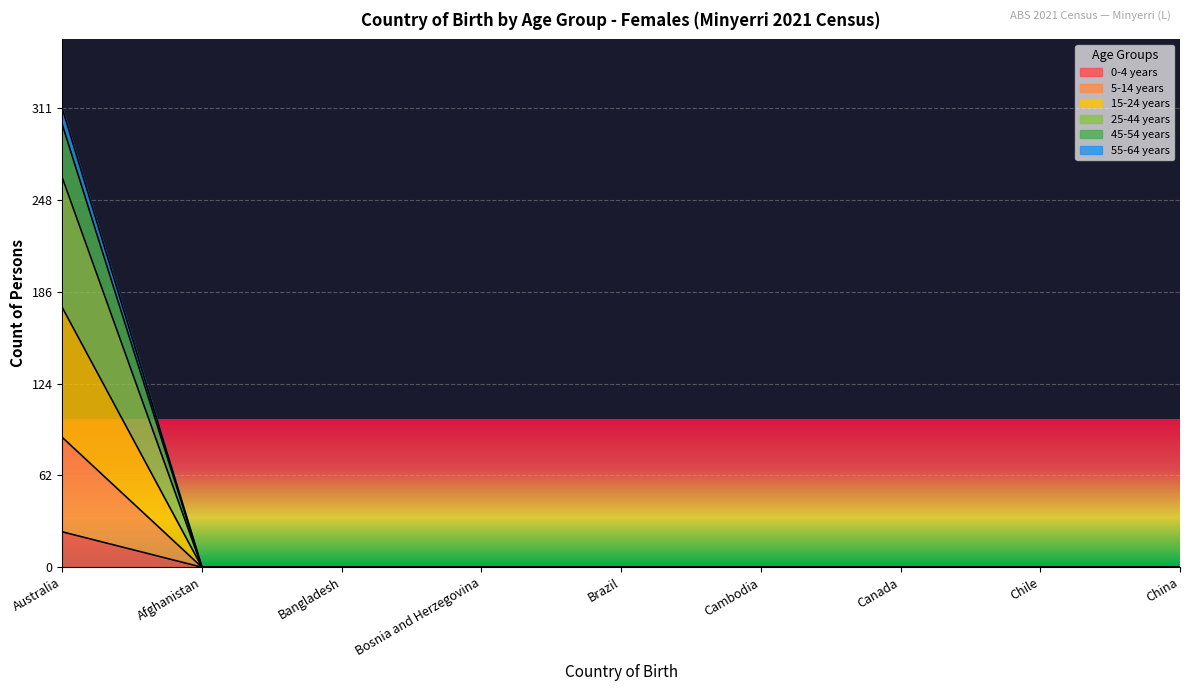

True or false: 55-64 years and 25-44 years cross at least once.

False